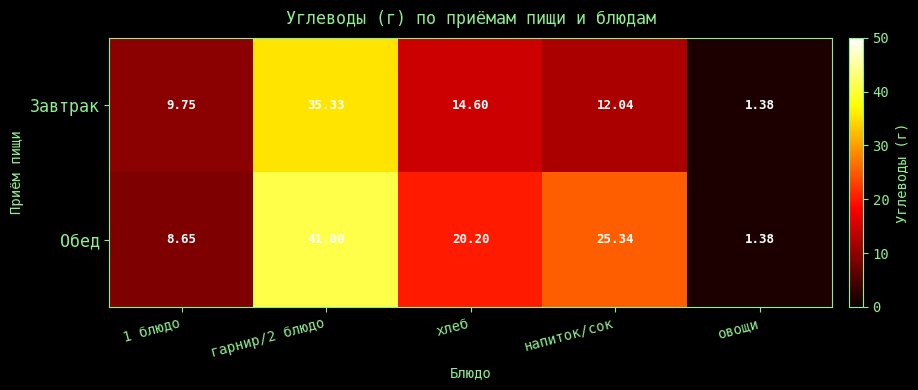

Which series has the widest spread of values?

Обед